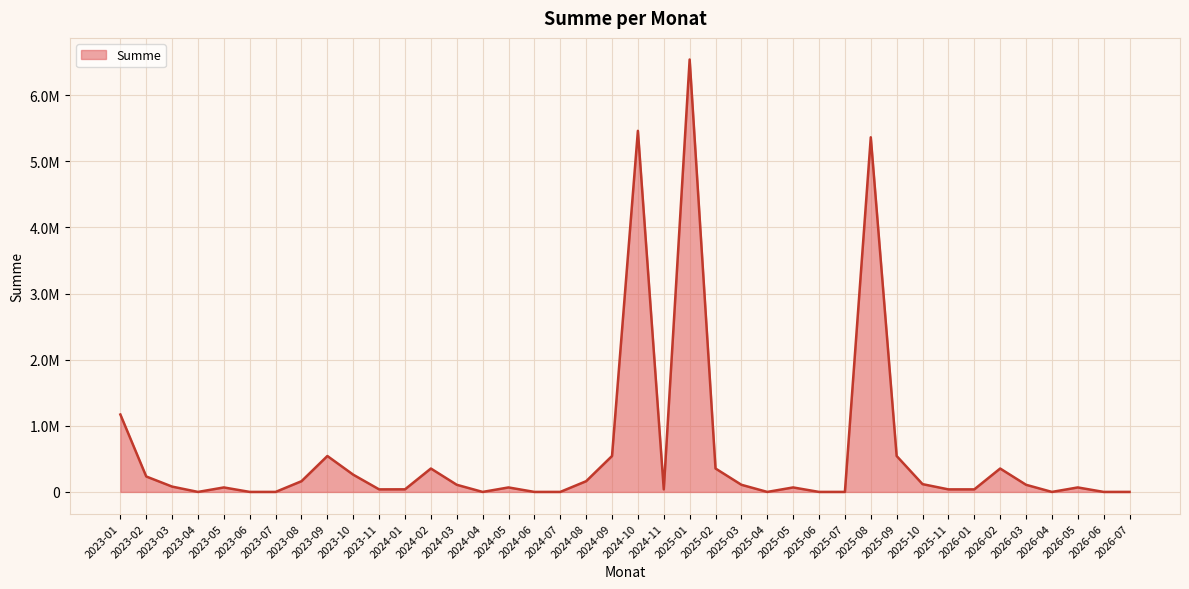

Is this an area chart (filled region under the line)?

Yes